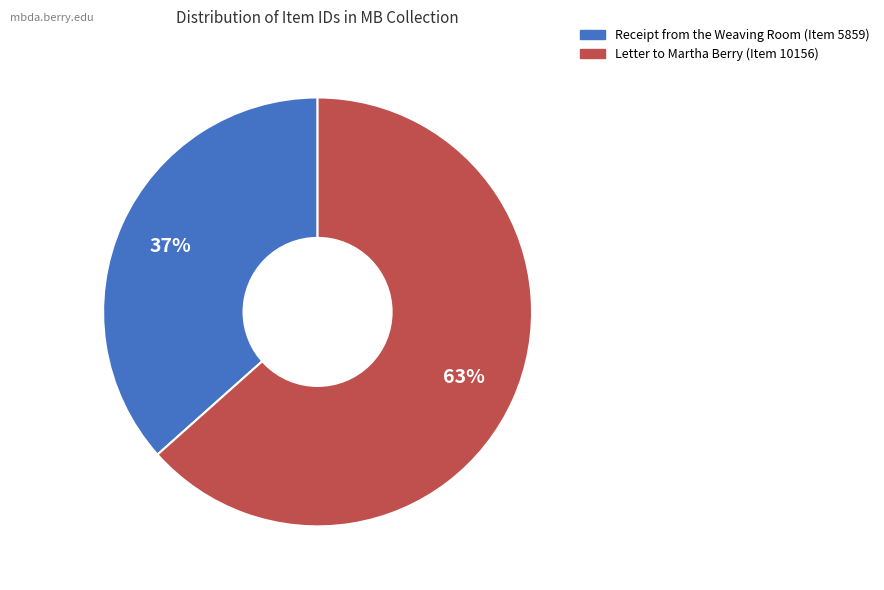

Which has a higher value, Receipt from the Weaving Room (Item 5859) or Letter to Martha Berry (Item 10156)?

Letter to Martha Berry (Item 10156)